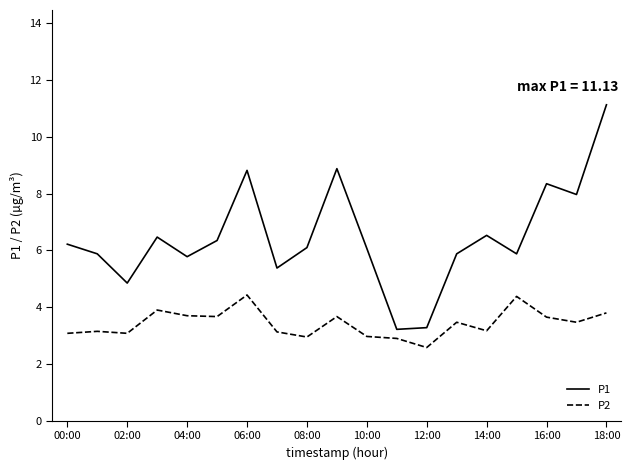

What is the minimum value shown in the chart?

2.6